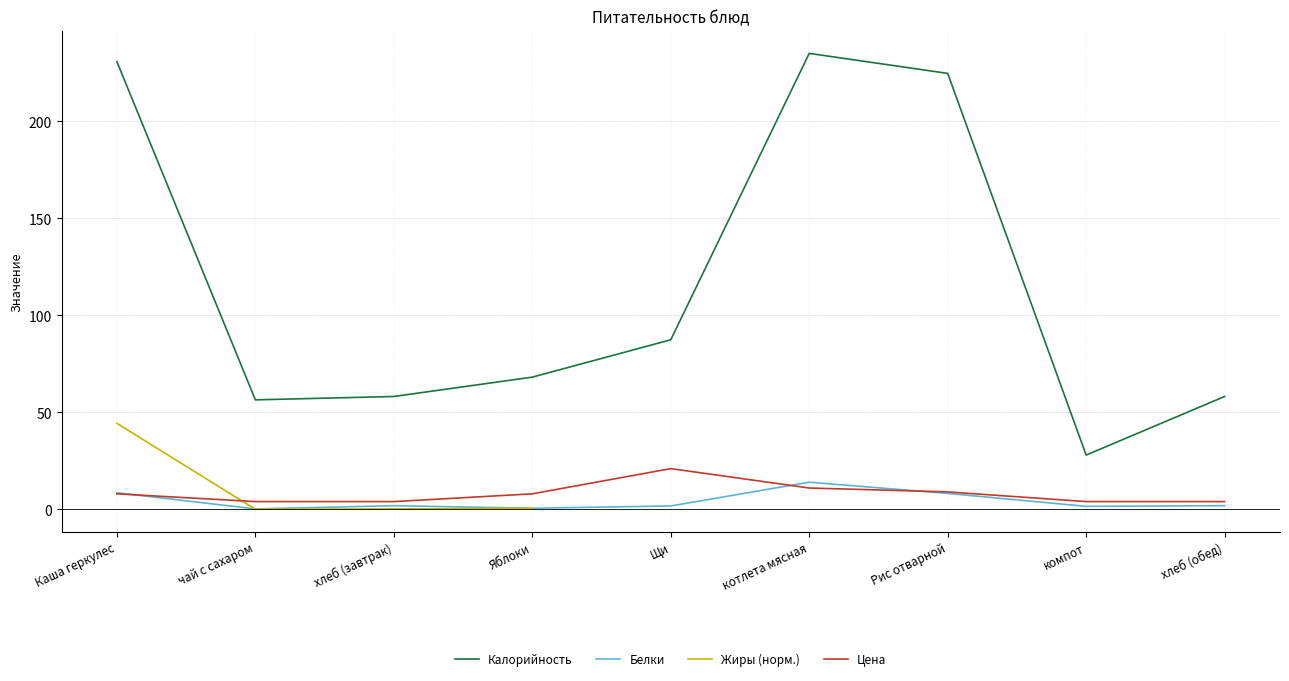

What is the label of the 8th point from the right?

чай с сахаром